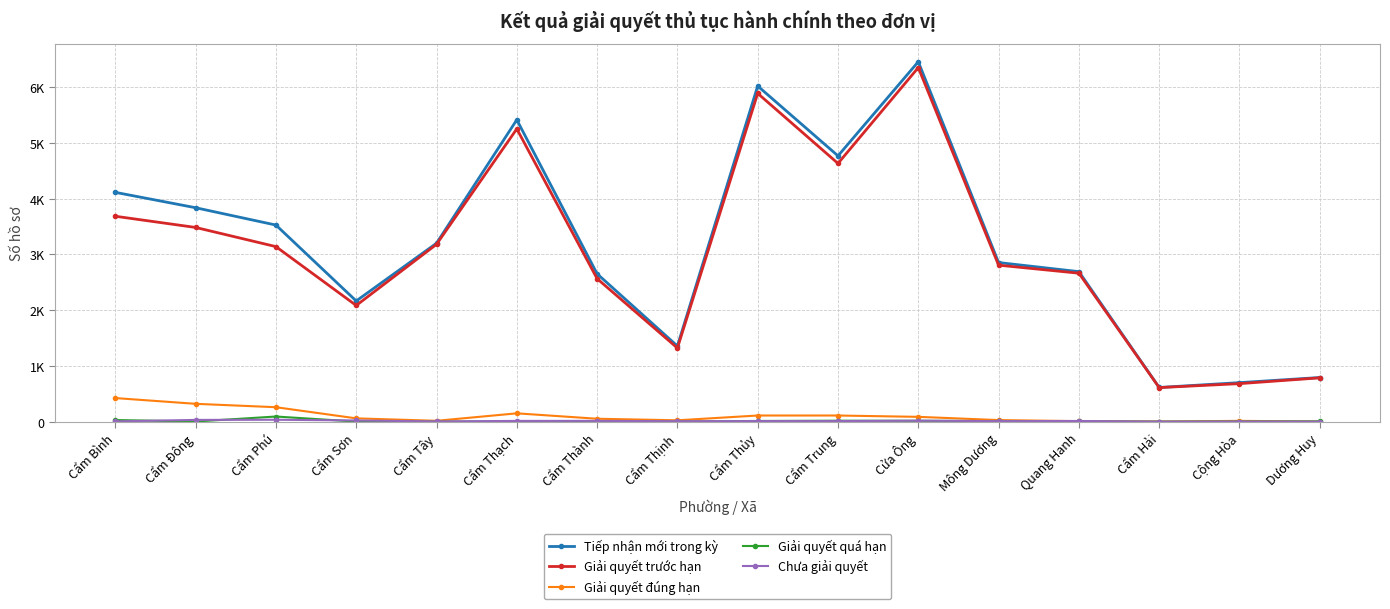

Does the chart have visible grid lines?

Yes